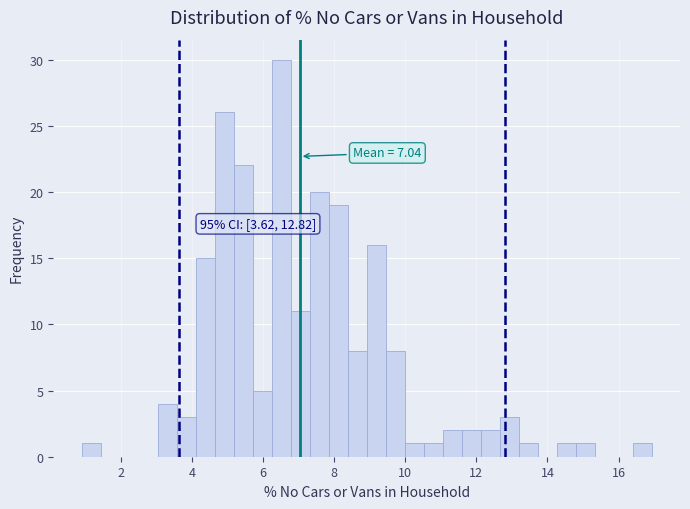

Read against the x-axis, roughly where is the centre of the tallest bar?

6.6